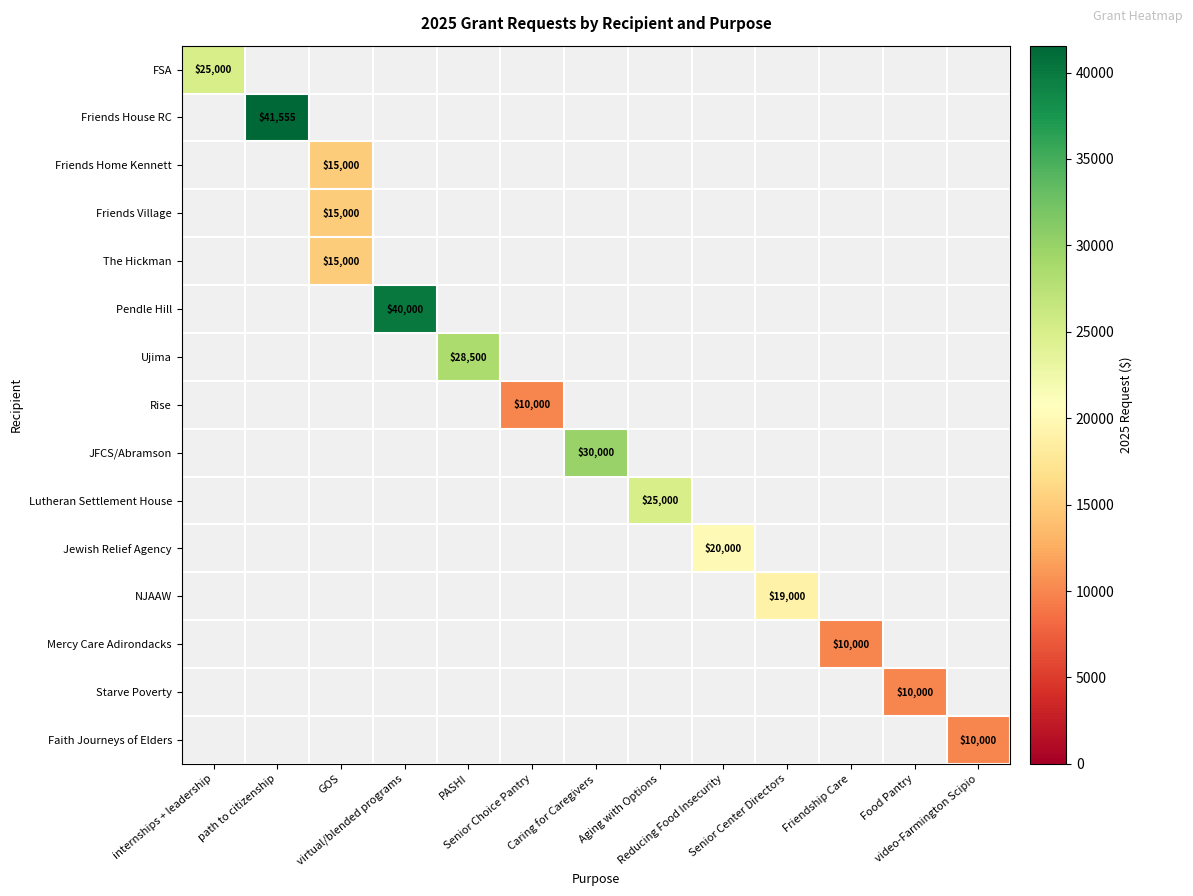

What is the total value across all series at Senior Center Directors?

19000